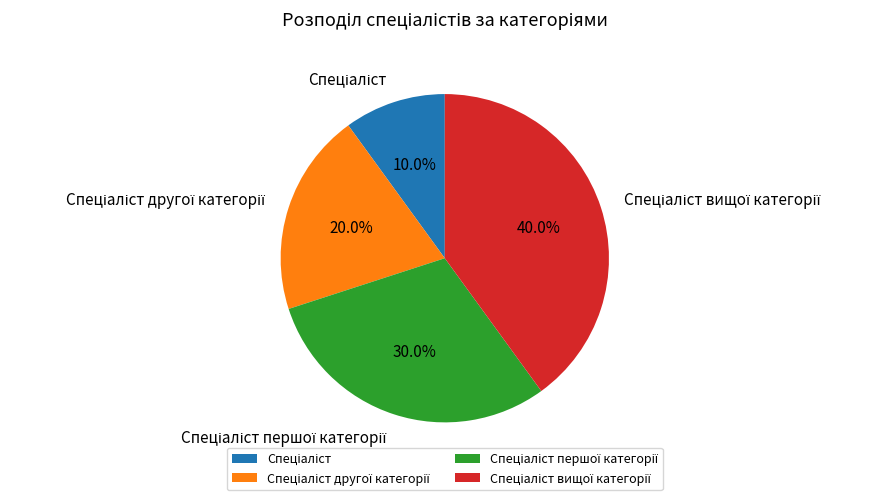

Does any single category account for the majority?

No